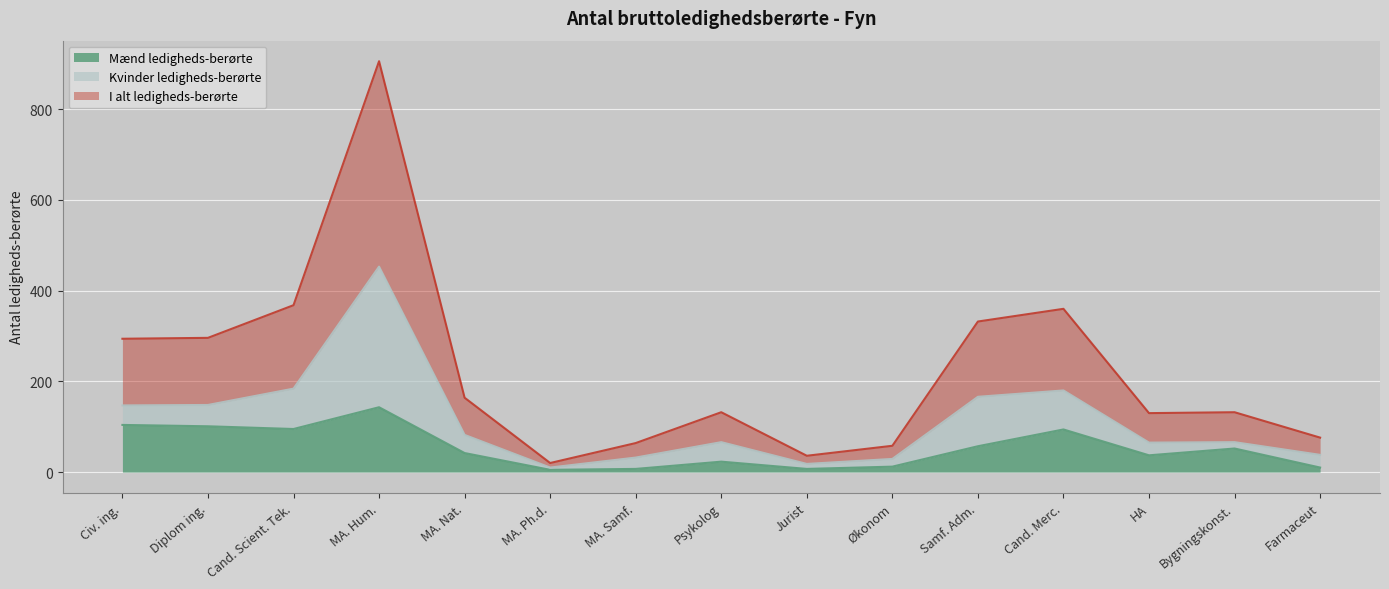

How many lines are shown in the chart?

3